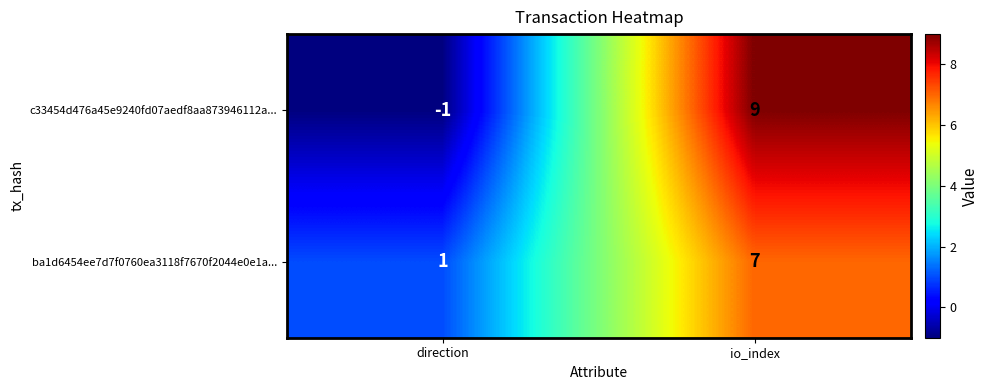

At direction, list the series in order from smallest to largest.

c33454d476a45e9240fd07aedf8aa873946112a..., ba1d6454ee7d7f0760ea3118f7670f2044e0e1a...